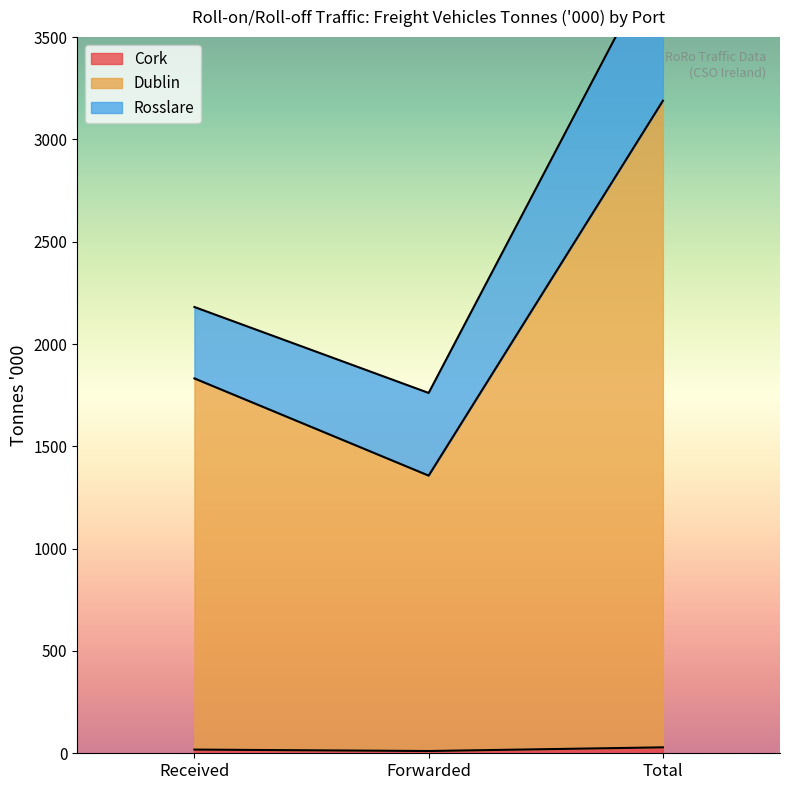

What is the label of the 2nd point from the right?

Forwarded